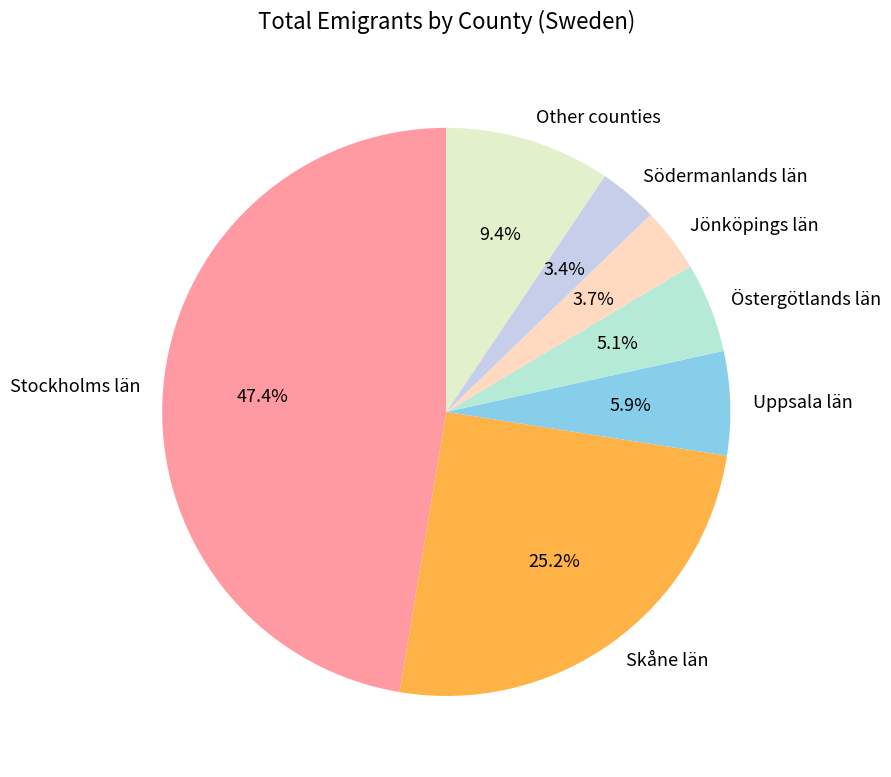

How many segments does this pie chart have?

7